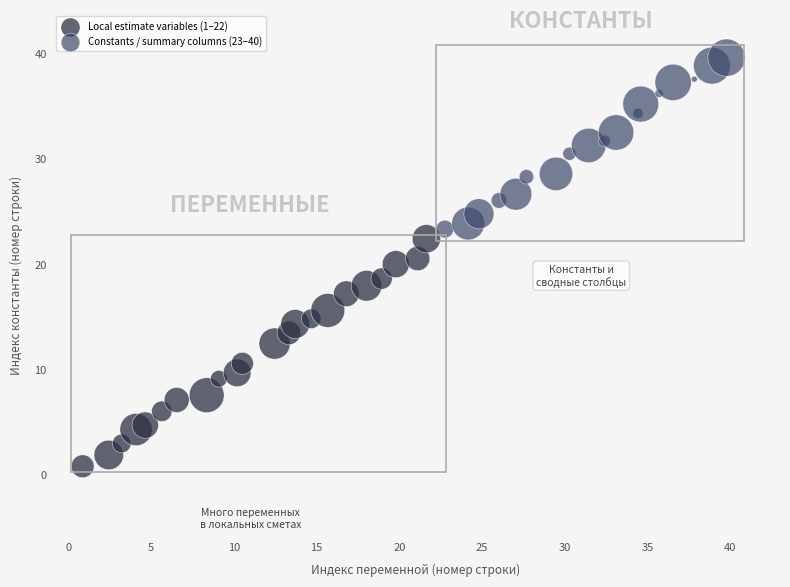

Which series contains the highest Y value?

Constants / summary columns (23–40)